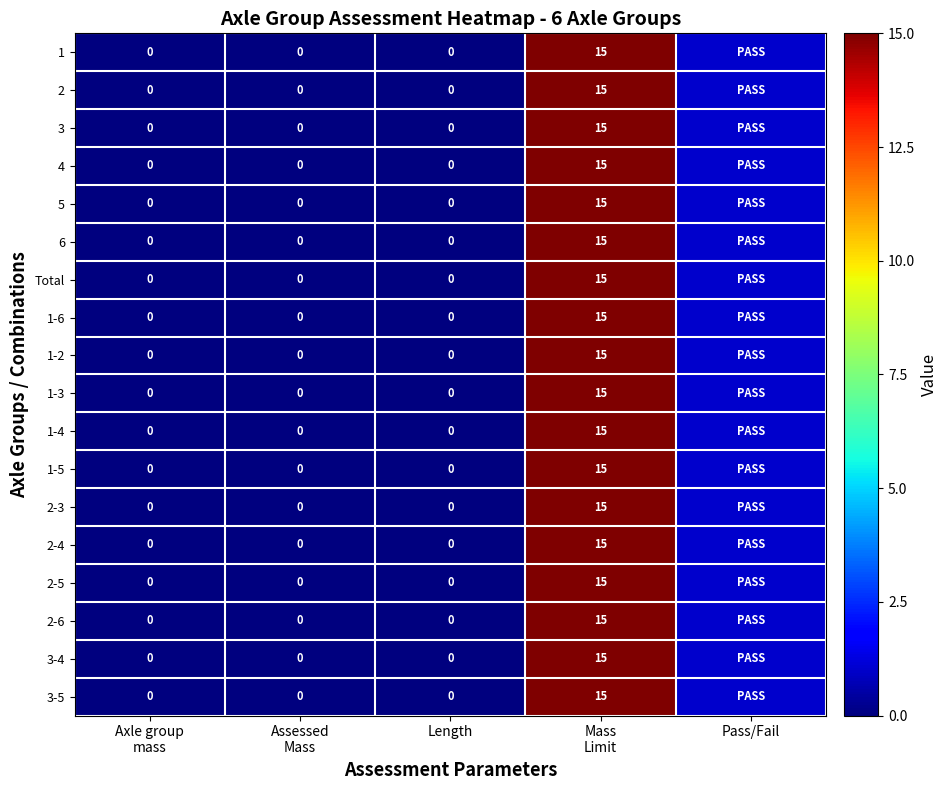

What is the difference between the second highest and minimum values in the 1-4 series?

1